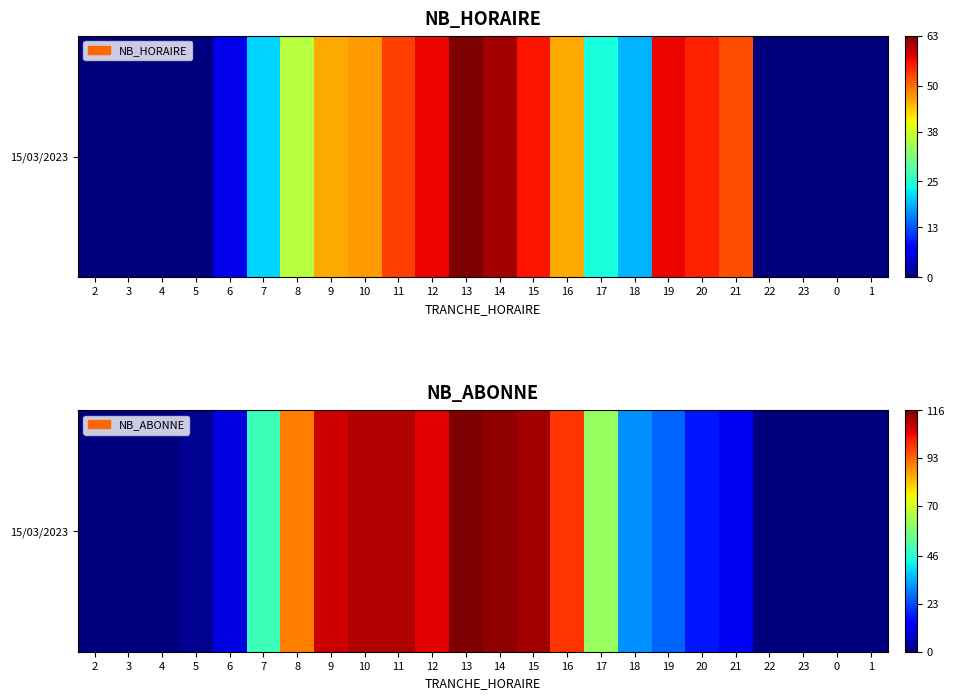

The value at 7 is 49. True or false?

True